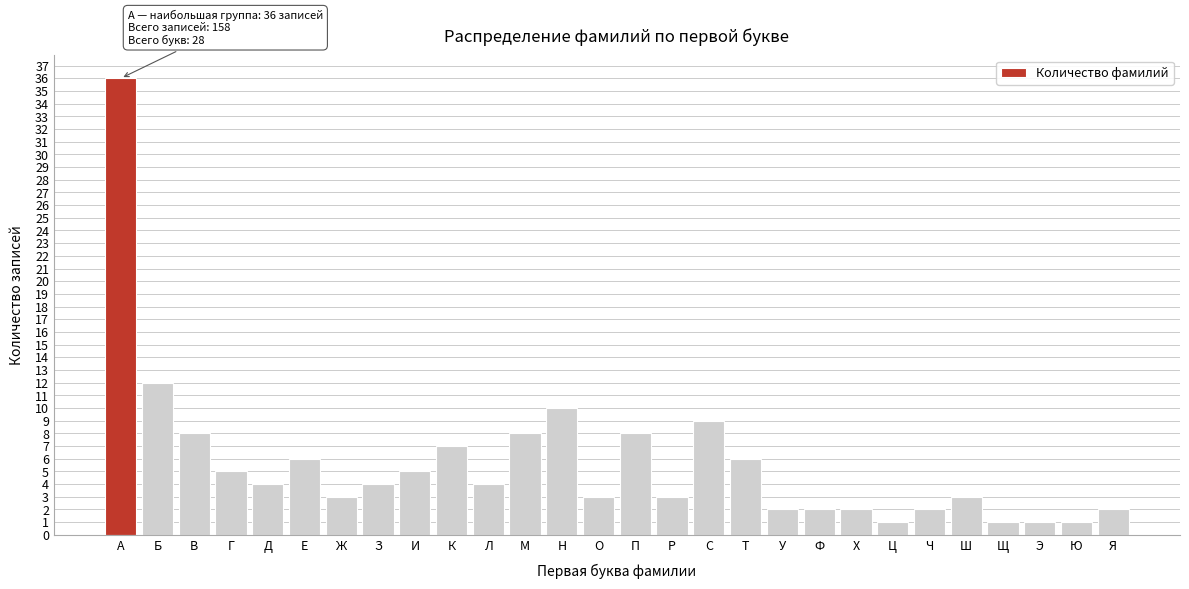

Reading right to left, transcribe all the data shown in this chart.

Я=2	Ю=1	Э=1	Щ=1	Ш=3	Ч=2	Ц=1	Х=2	Ф=2	У=2	Т=6	С=9	Р=3	П=8	О=3	Н=10	М=8	Л=4	К=7	И=5	З=4	Ж=3	Е=6	Д=4	Г=5	В=8	Б=12	А=36